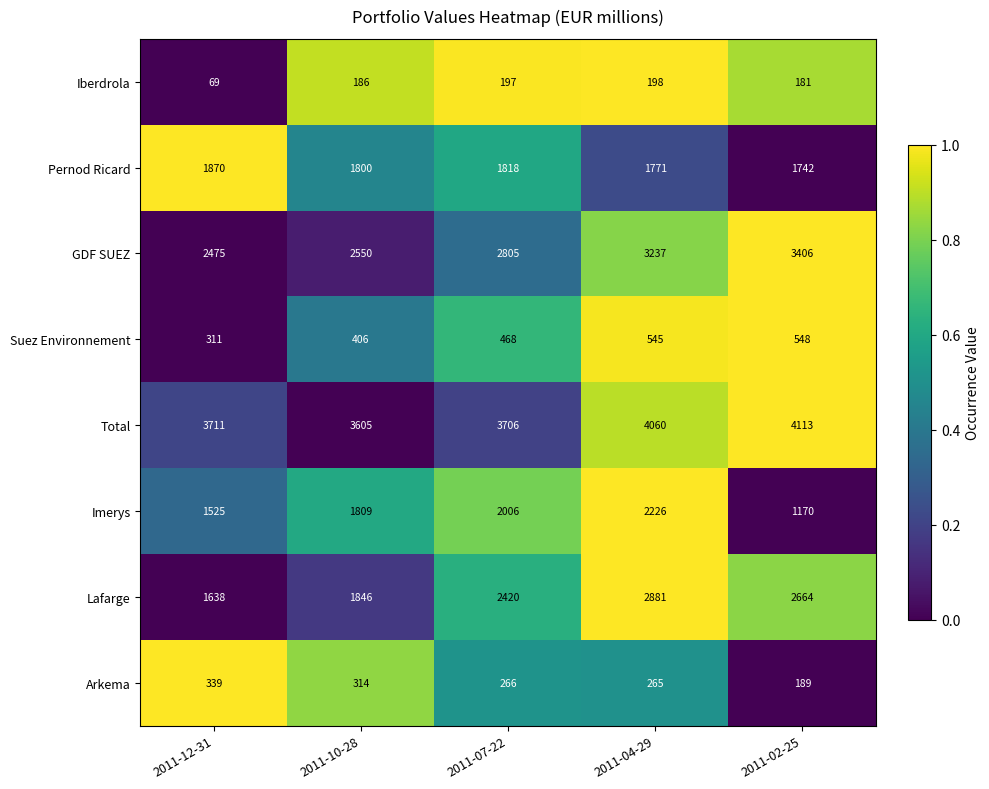

What is the sum of all Suez Environnement values?

2278